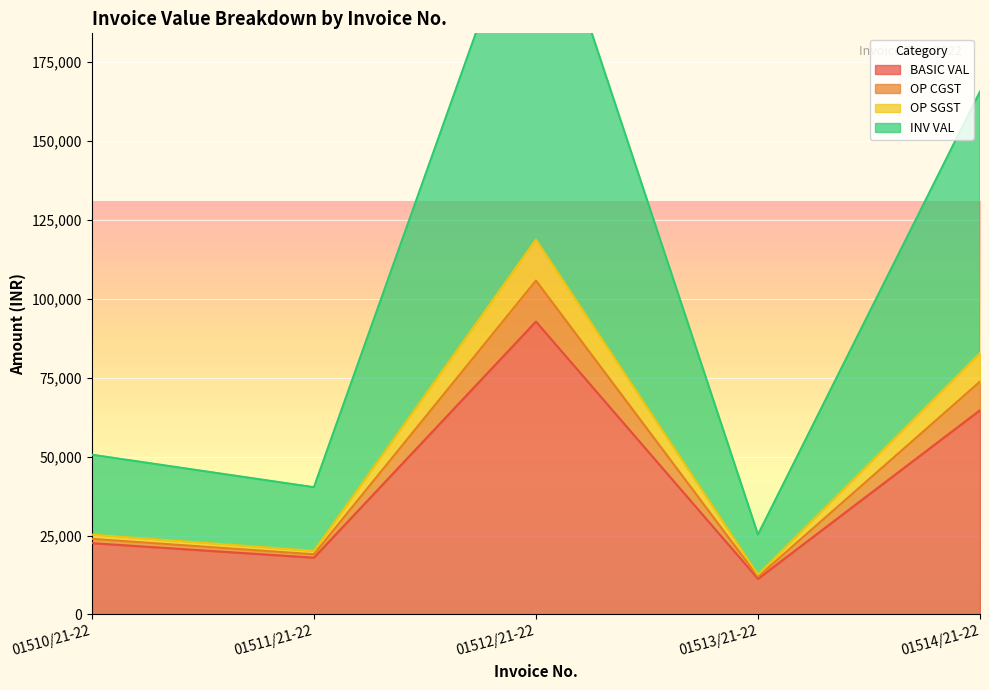

Rank the categories by BASIC VAL value from lowest to highest.

01513/21-22, 01511/21-22, 01510/21-22, 01514/21-22, 01512/21-22